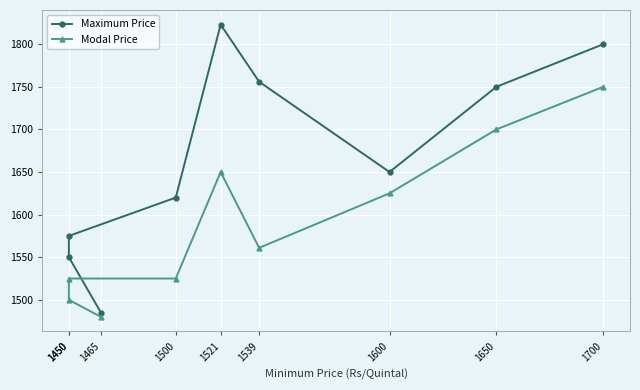

Reading left to right, transcribe all the data shown in this chart.

Maximum Price: 1465=1485	1450=1550	1450=1575	1500=1620	1521=1823	1539=1756	1600=1650	1650=1750	1700=1800
Modal Price: 1465=1480	1450=1500	1450=1525	1500=1525	1521=1650	1539=1561	1600=1625	1650=1700	1700=1750